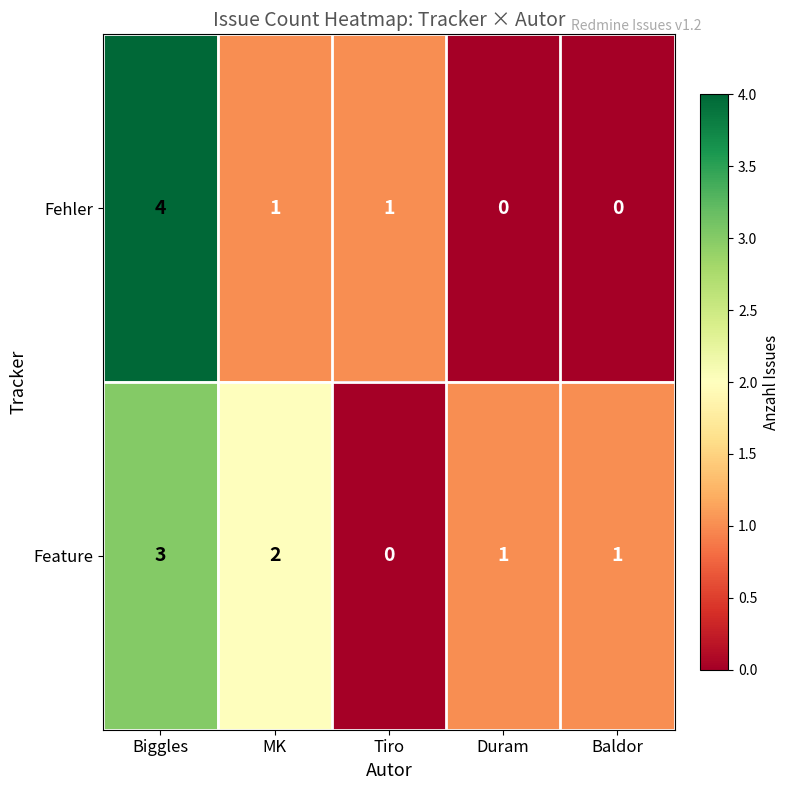

The value of Fehler at Duram is 0. True or false?

True